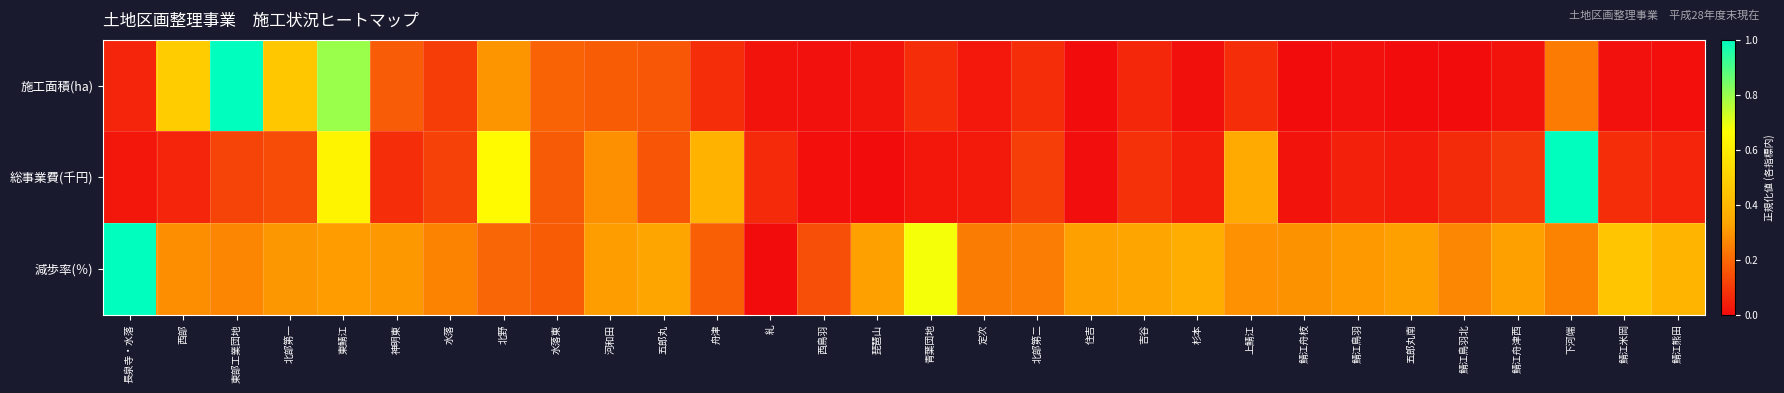

At which category is the sum across all series the highest?

東鯖江